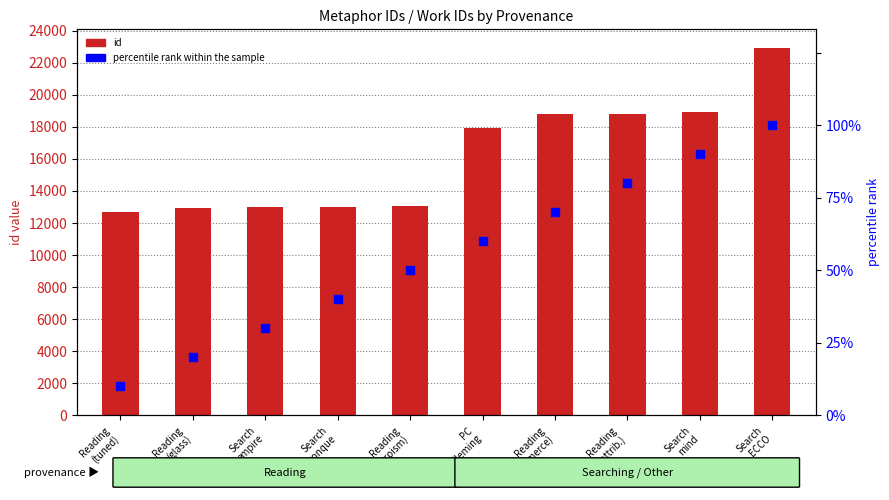

Is the value of percentile rank within the sample at Reading
(commerce) greater than the value of id at Reading
(glass)?

No